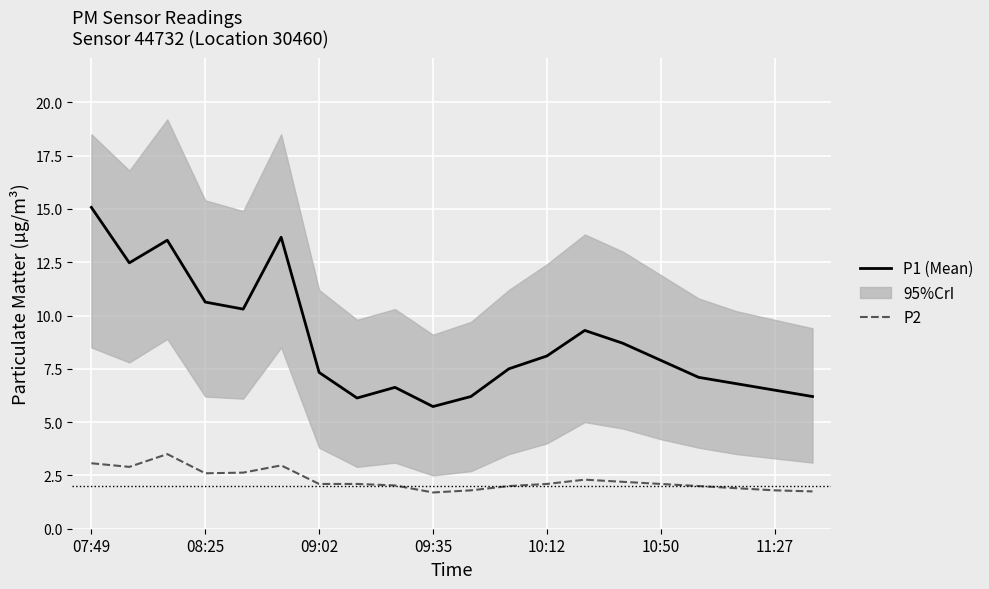

Read the P2 value at 13.

2.3